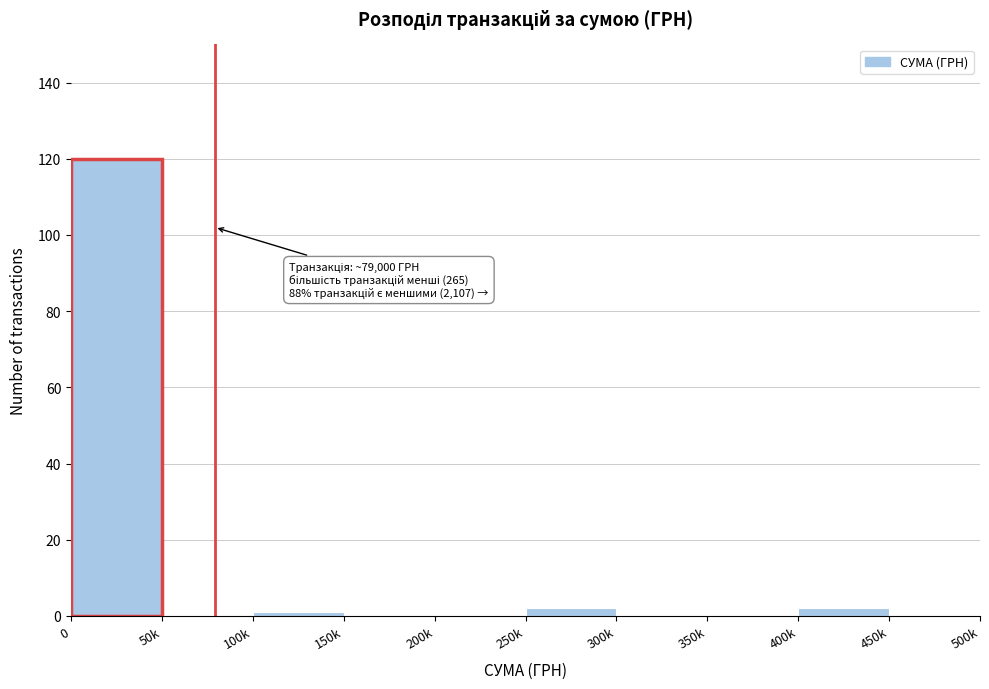

Reading left to right, list all the values displayed in this chart.

0=120	50k=0	100k=1	150k=0	200k=0	250k=2	300k=0	350k=0	400k=2	450k=0